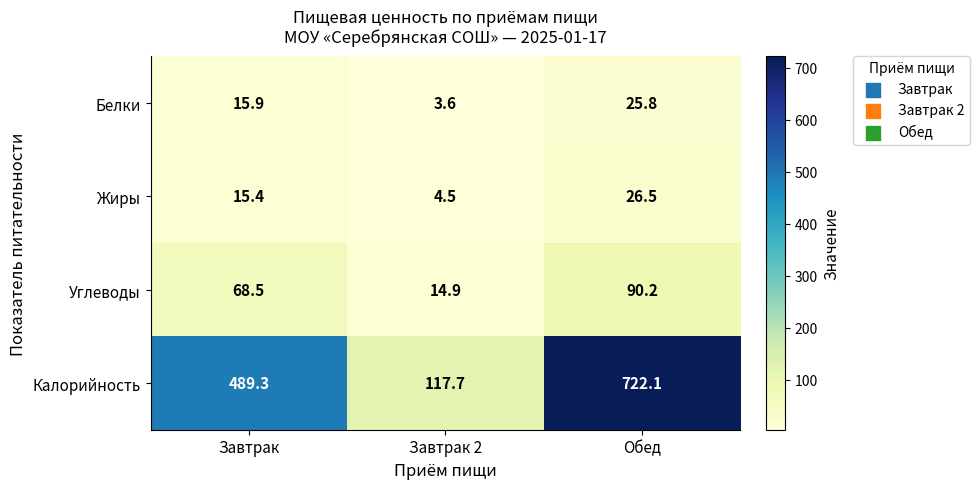

What is the average value of the Жиры series?

15.5